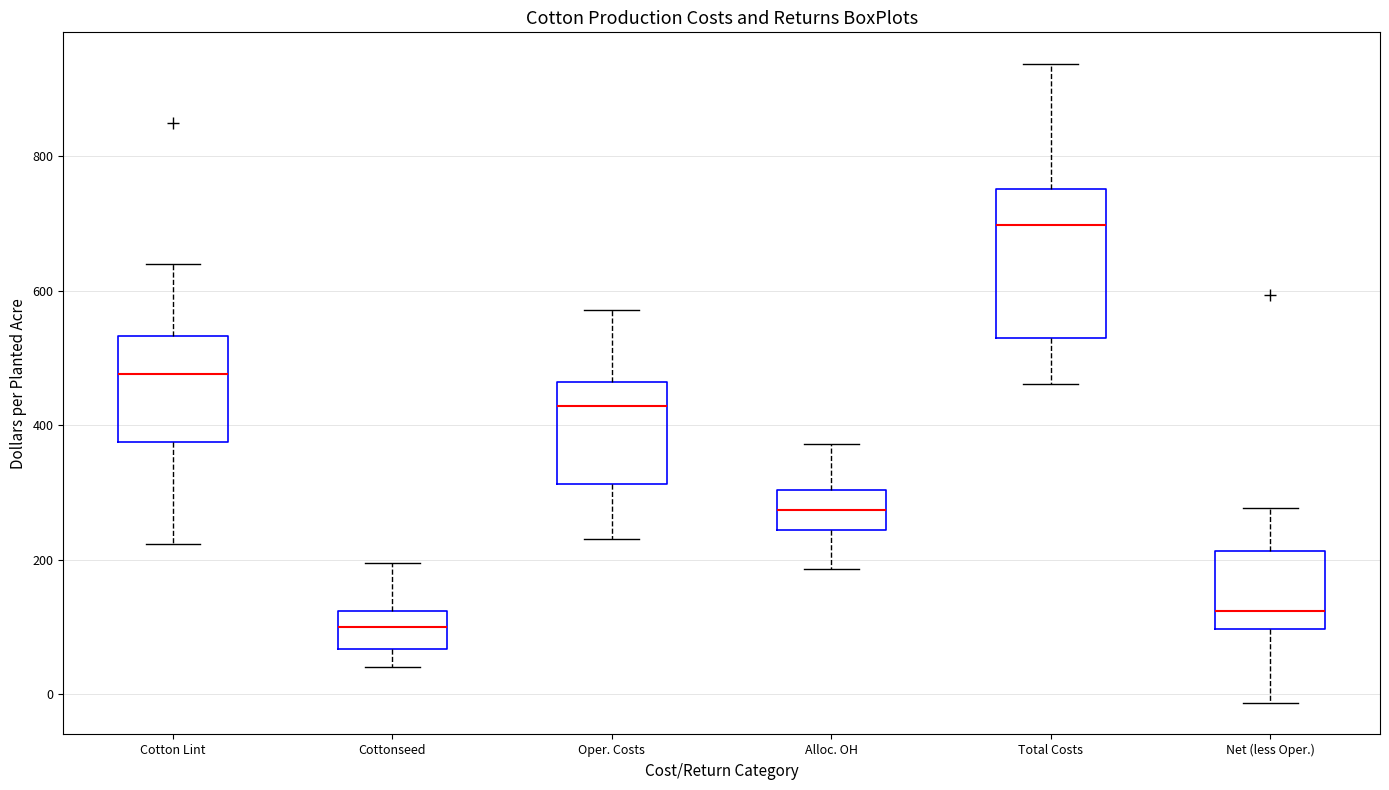

Reading left to right, read every box against the y-axis: the position of its median line, the range the box covers, and the ends of its whiskers. The values are not printed on the chart, so give them approximately, as read against the axis.

Cotton Lint: median 480, box 380 to 540, whiskers 220 to 640
Cottonseed: median 100, box 60 to 120, whiskers 40 to 200
Oper. Costs: median 420, box 320 to 460, whiskers 240 to 580
Alloc. OH: median 280, box 240 to 300, whiskers 180 to 380
Total Costs: median 700, box 540 to 760, whiskers 460 to 940
Net (less Oper.): median 120, box 100 to 220, whiskers -20 to 280